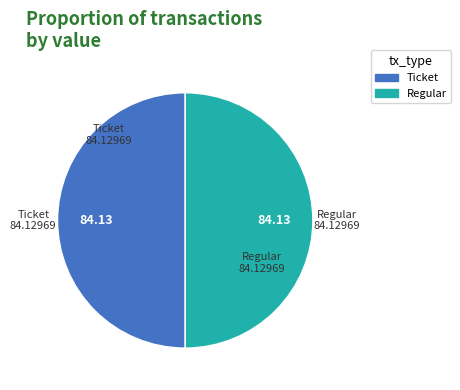

Approximately how many times larger is the value at Ticket compared to Regular?

1.0